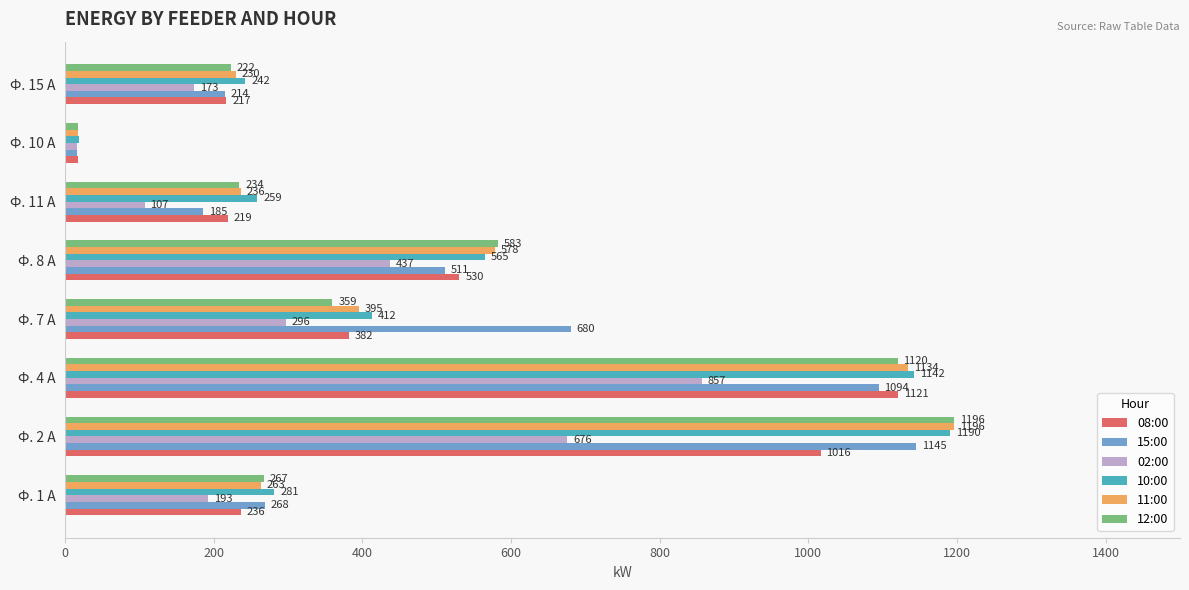

Which series has the largest range (max minus min)?

12:00